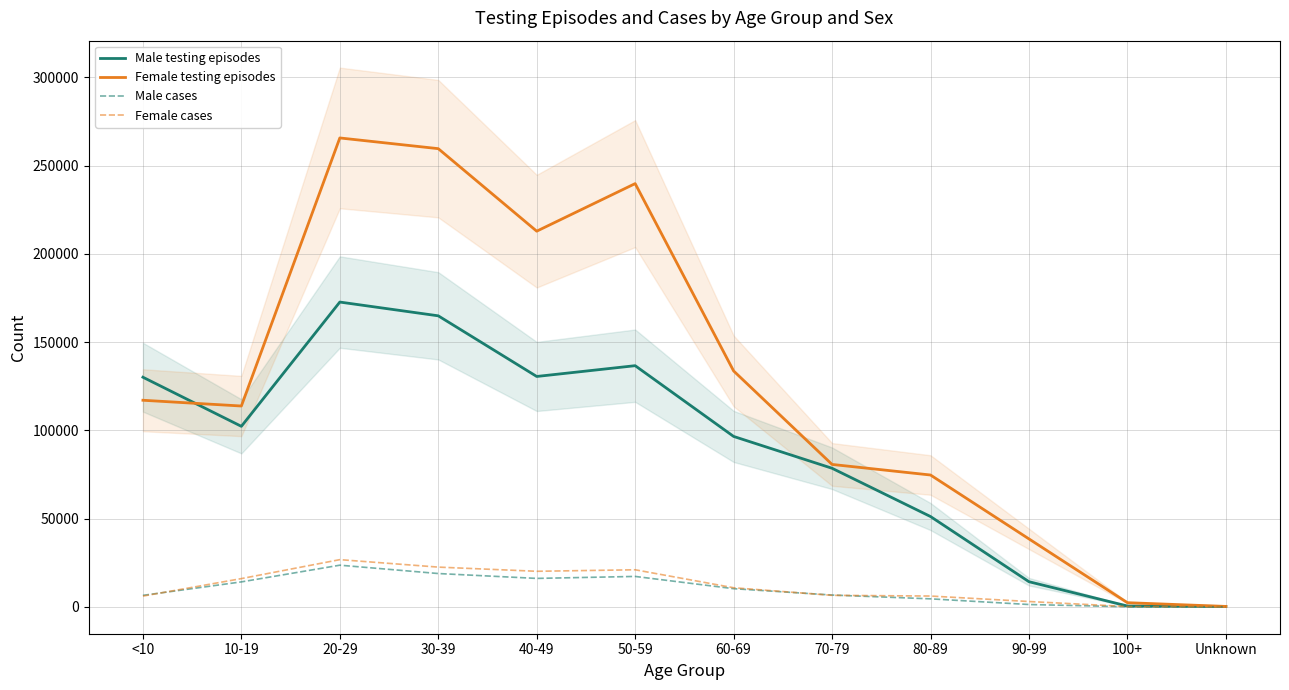

Which series has the largest range (max minus min)?

Female testing episodes